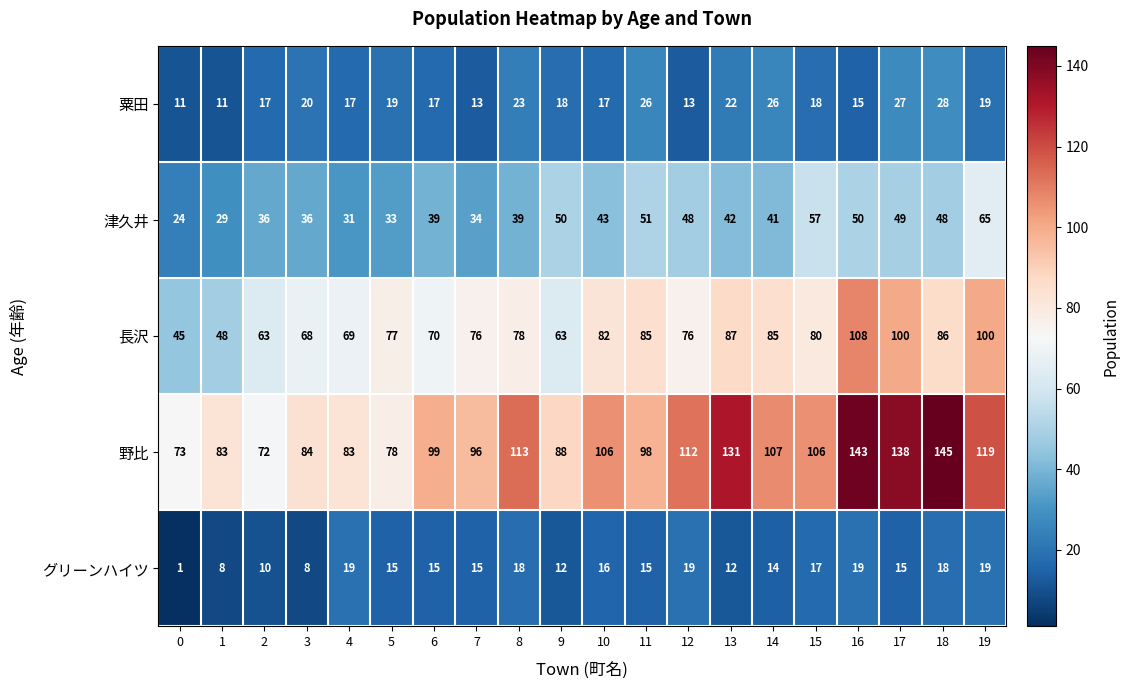

What is the average value of the 津久井 series?

42